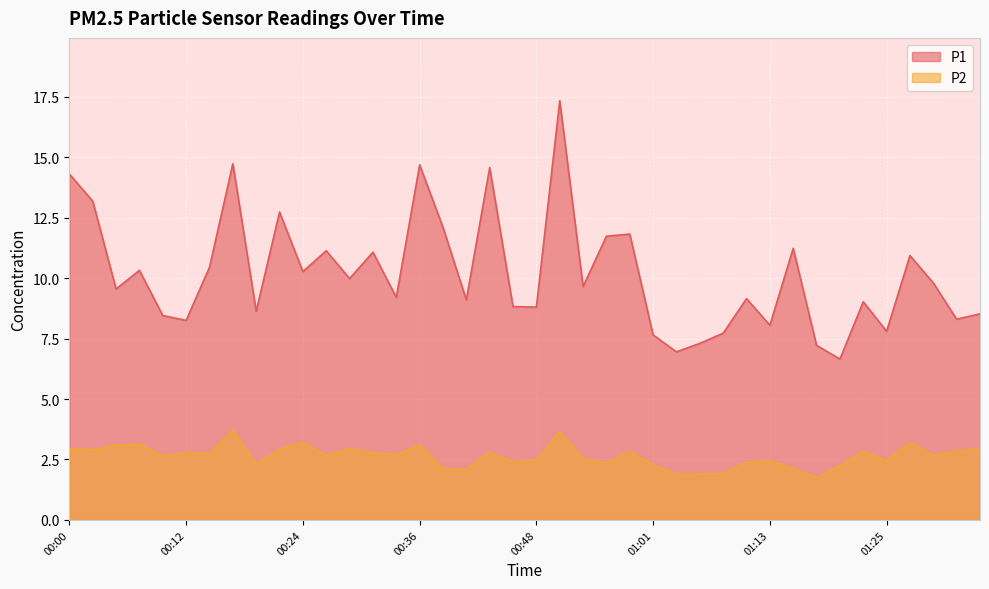

At how many categories does at least one series exceed 10?

17